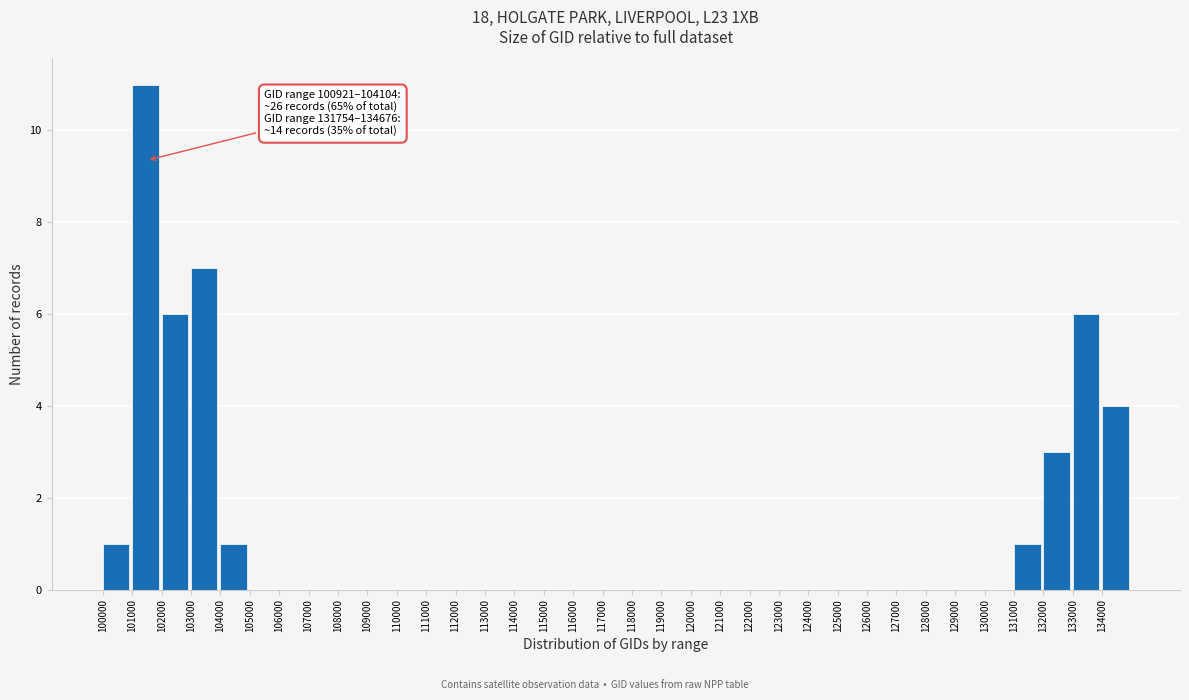

Over which range of the x-axis is the bar tallest?

101000 to 102000